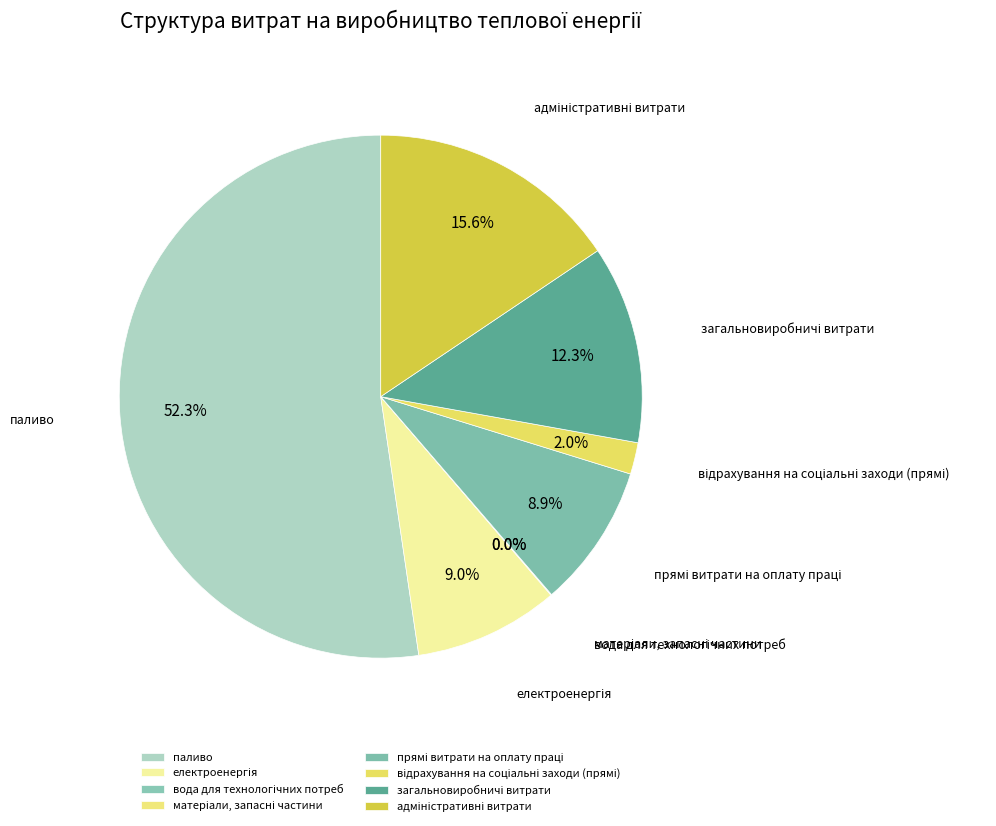

What is the majority slice?

паливо